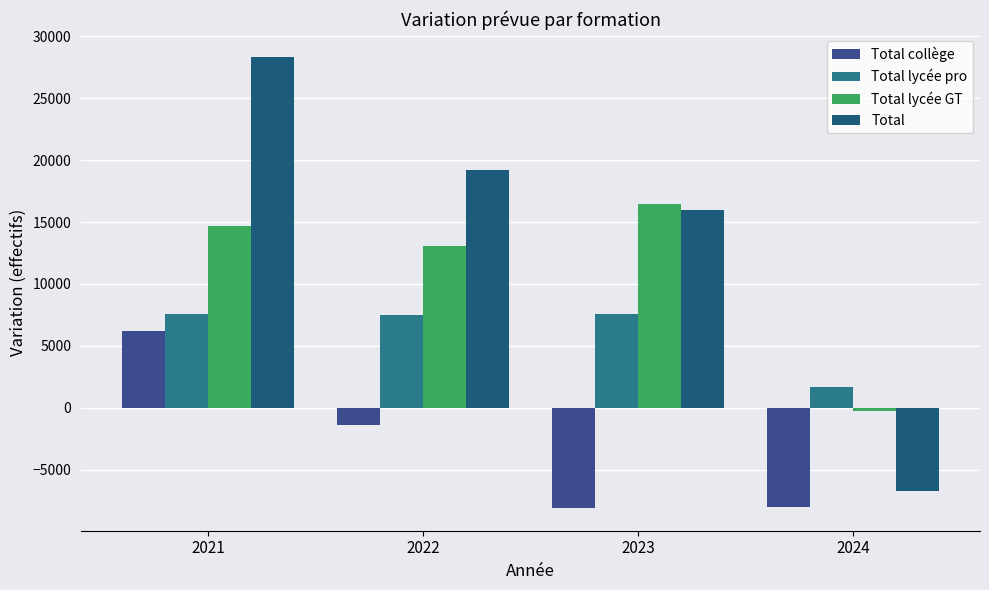

How many data points in Total collège are above -1367?

1